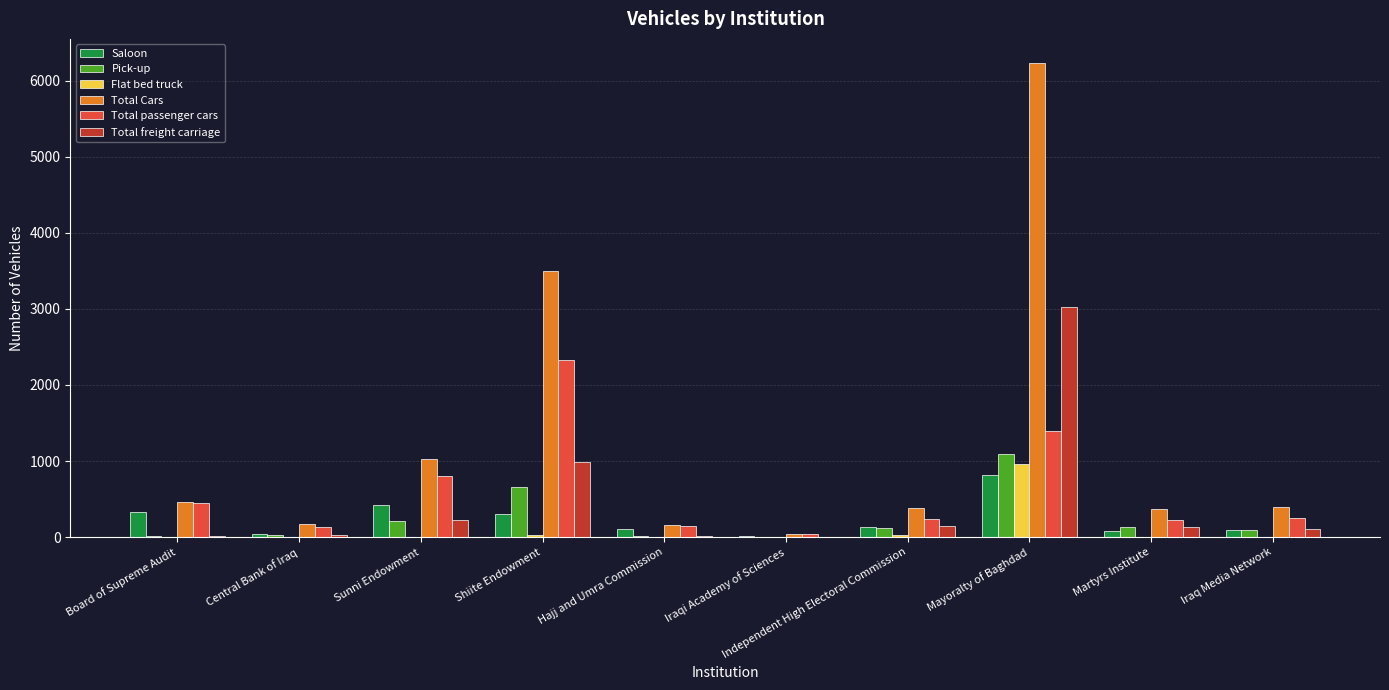

Count the number of data series in this chart.

6